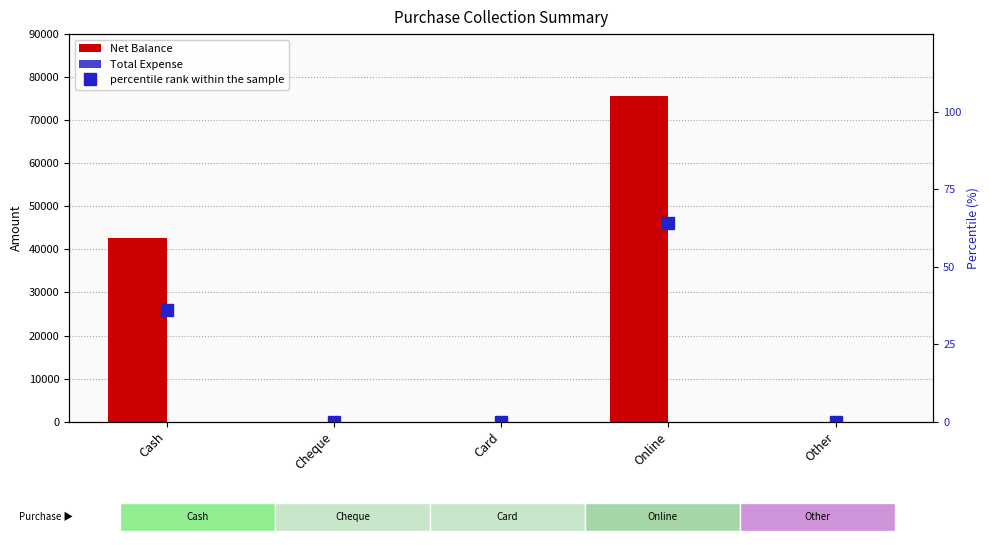

Which label corresponds to the smallest value in the chart?

Cheque